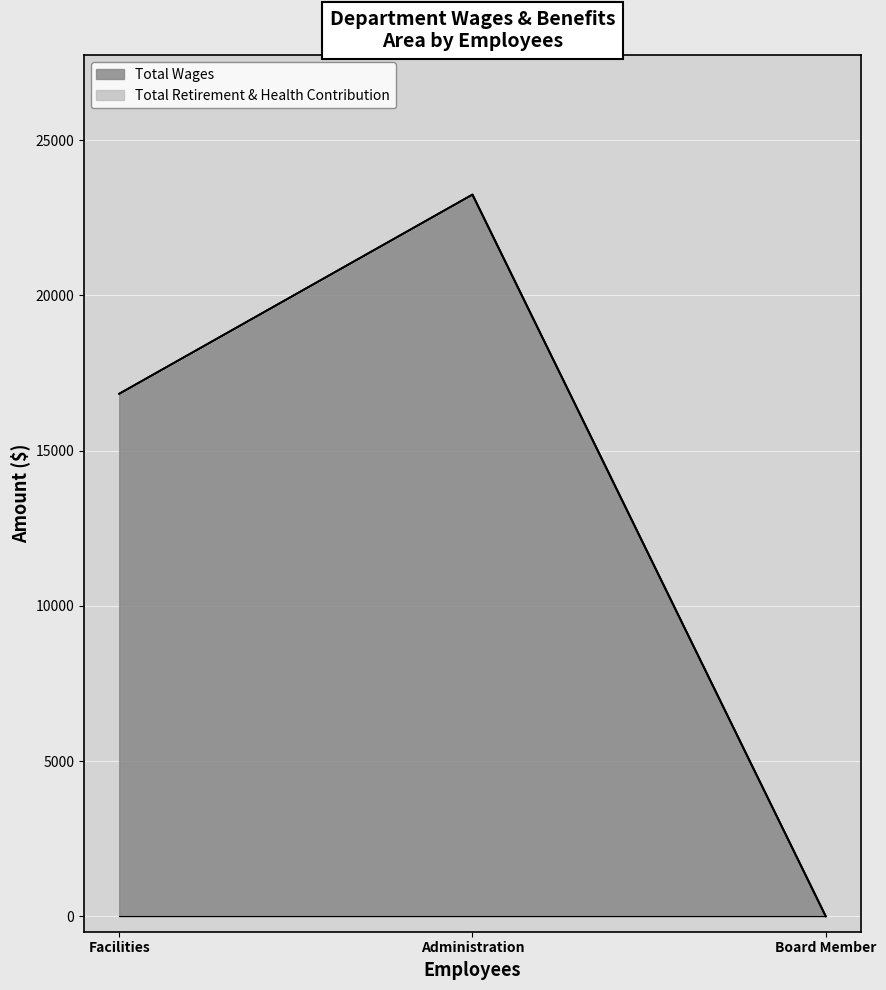

What is the maximum value for Total Wages?

23250